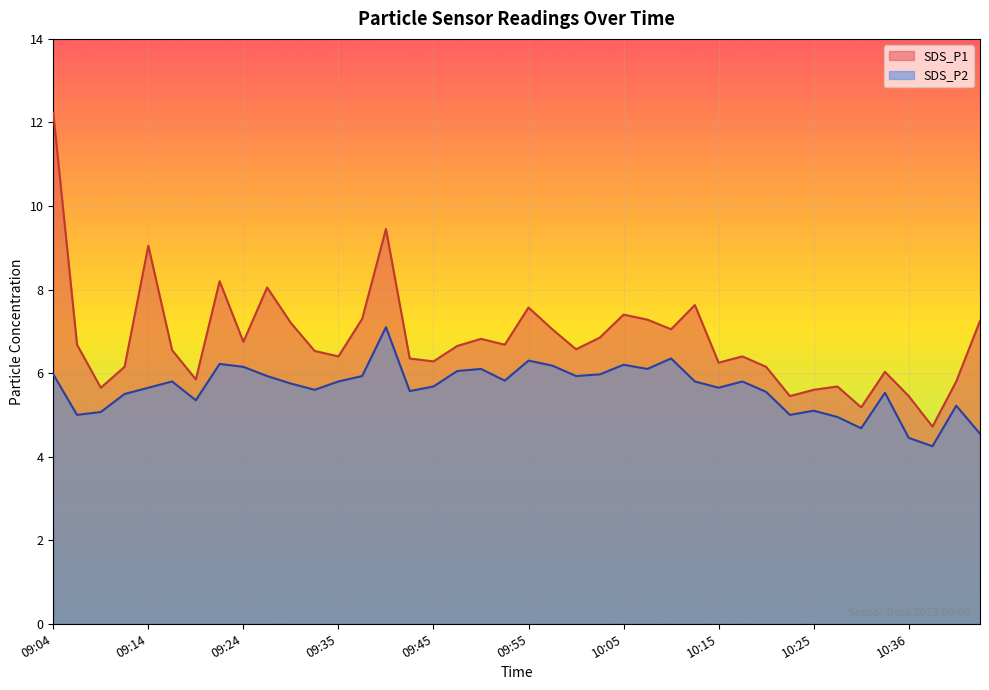

What is the sum of the SDS_P2 values at 09:04 and 09:26?

11.9